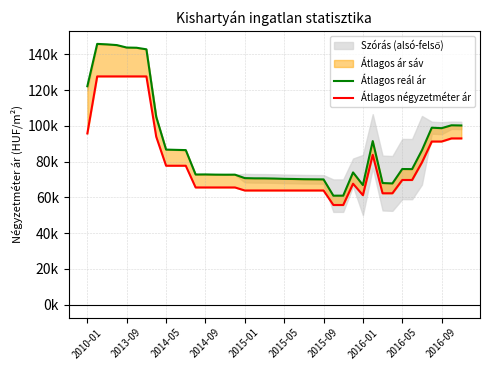

Is this an area chart (filled region under the line)?

No